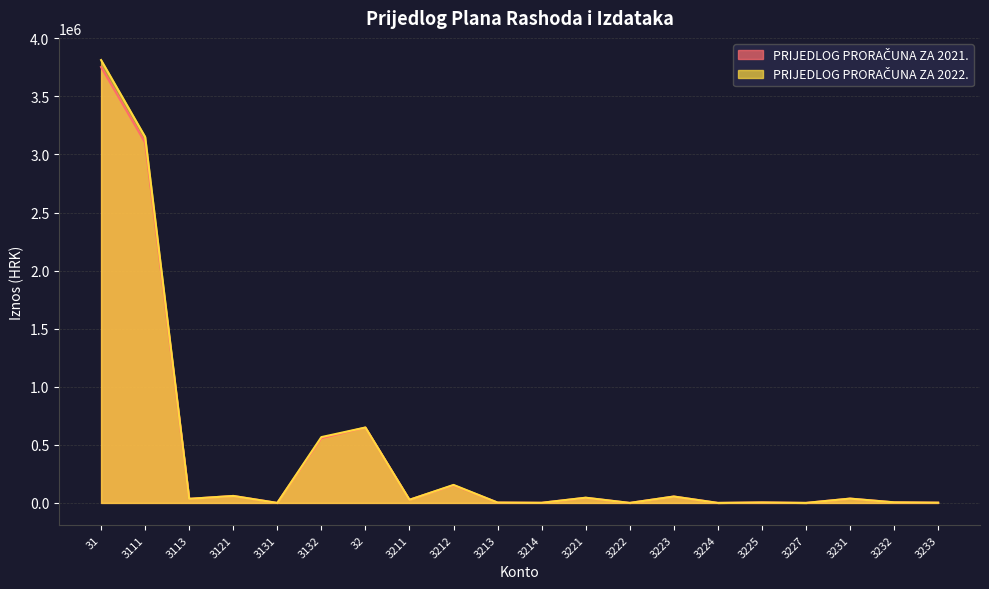

What is the difference between the second highest and minimum values in the PRIJEDLOG PRORAČUNA ZA 2022. series?

3151000